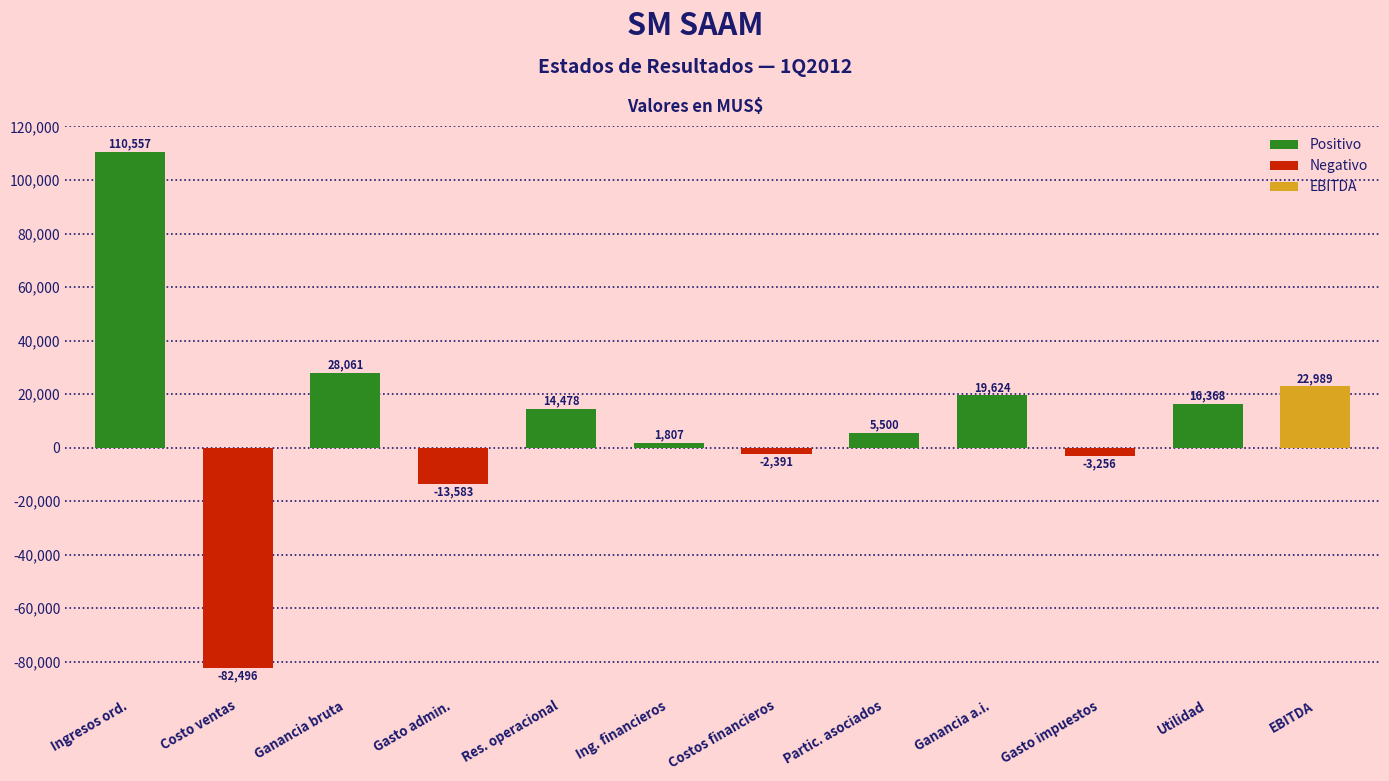

How many distinct data groups are displayed?

1